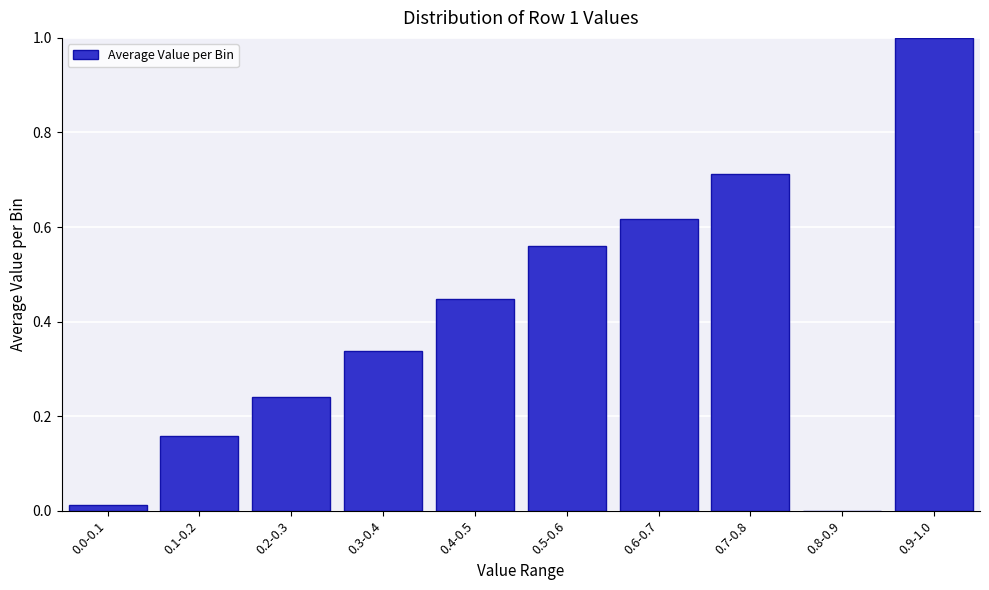

At which category does the chart reach its peak across all series?

0.9-1.0